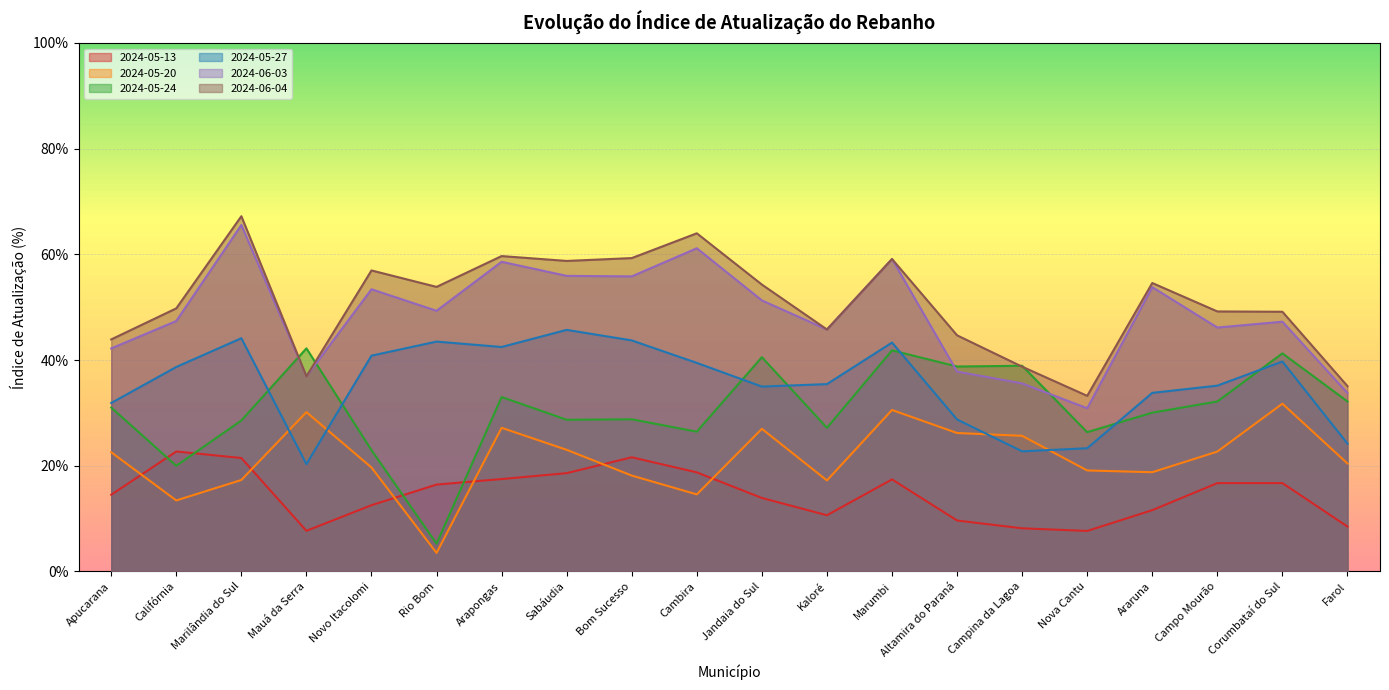

What is the value of the 2024-05-13 point at the 6th from the left?

0.2